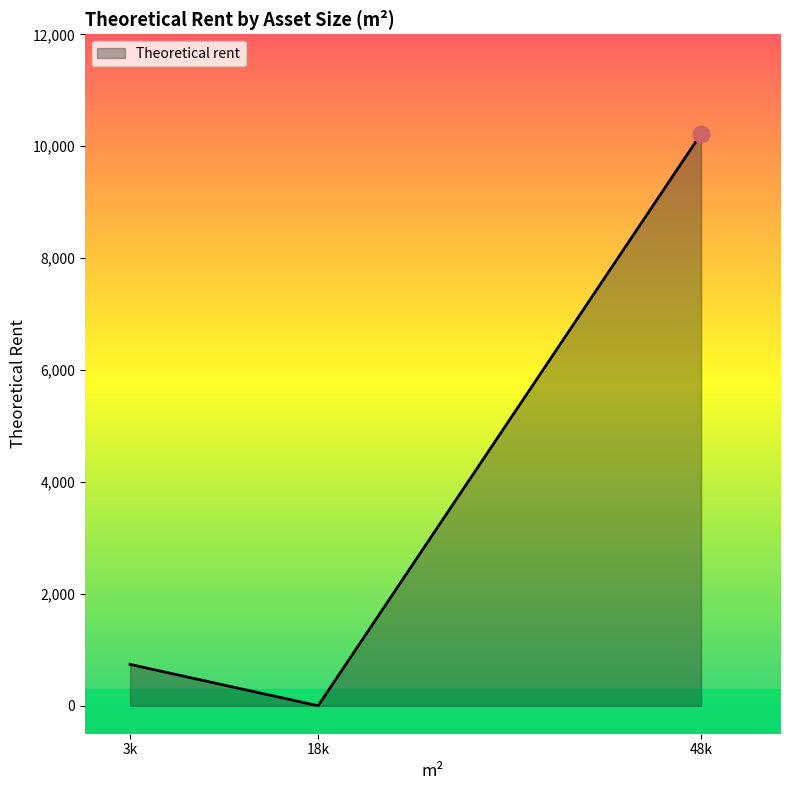

What is the greatest value displayed?

10221